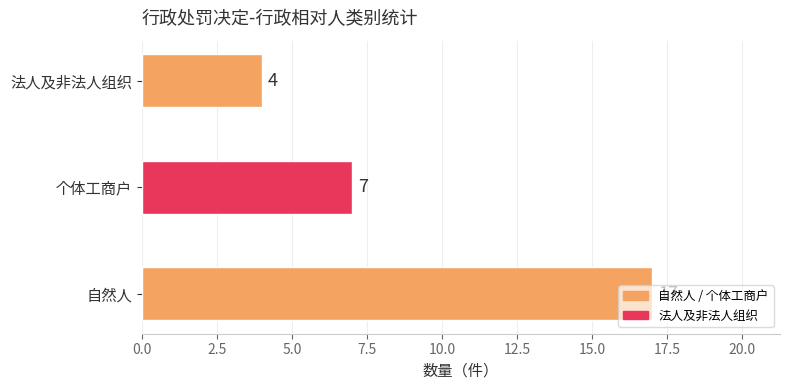

The value at 自然人 is 17. True or false?

True